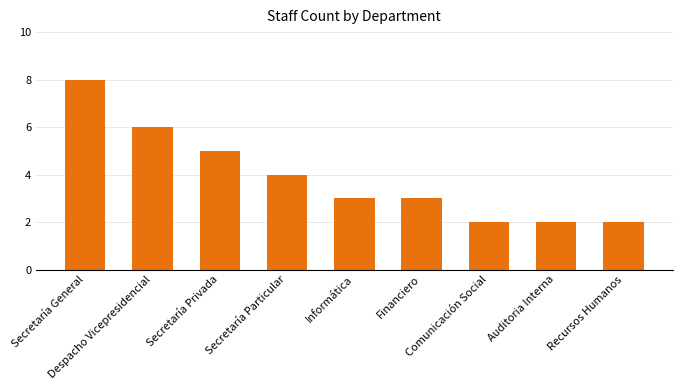

What is the change in value from Despacho Vicepresidencial to Recursos Humanos?

-4